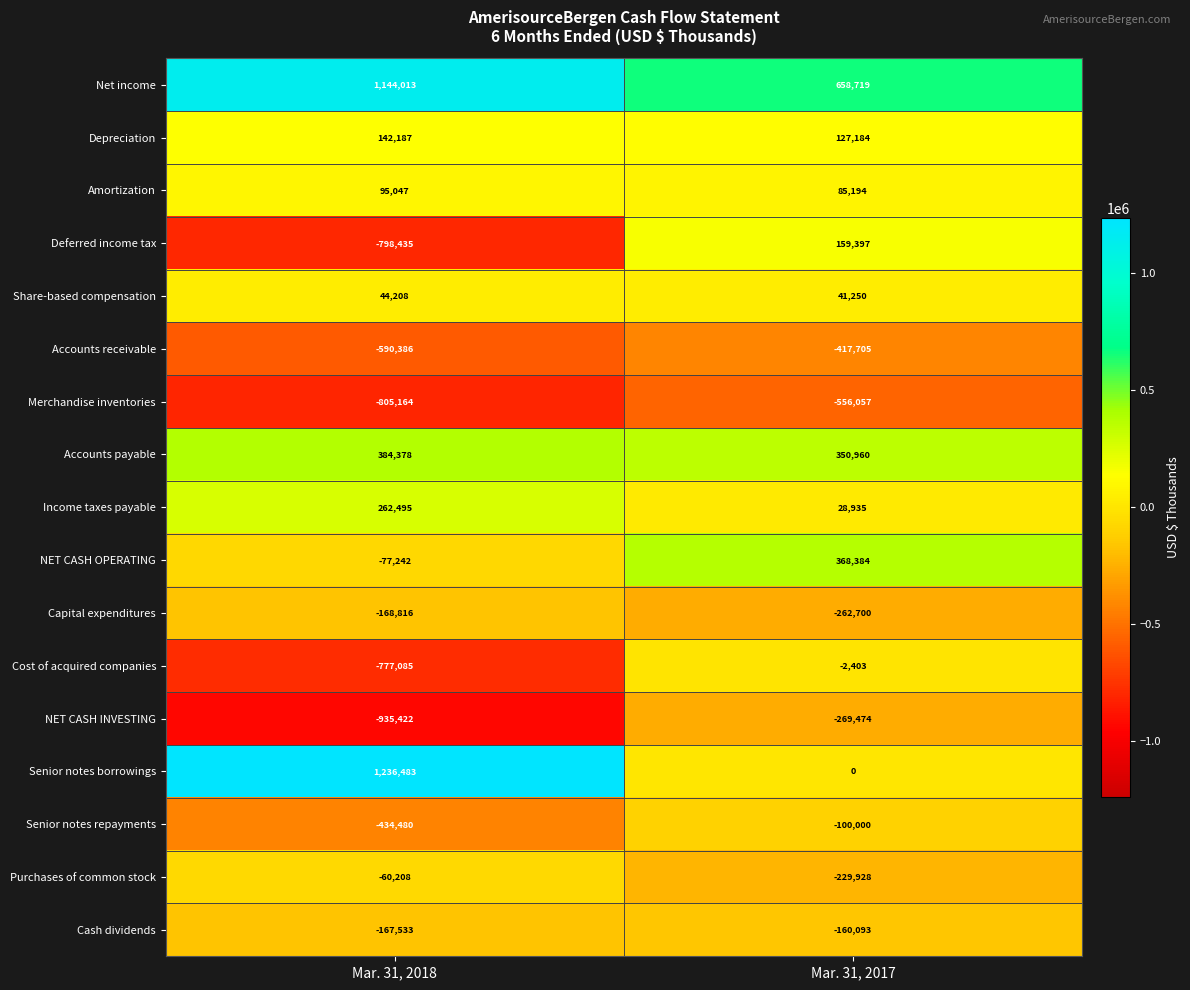

How many data points in Share-based compensation are less than 44208?

1